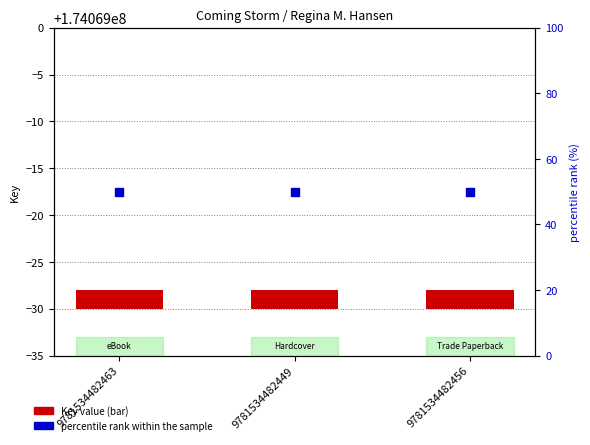

Which series has the widest spread of Y values?

Key value